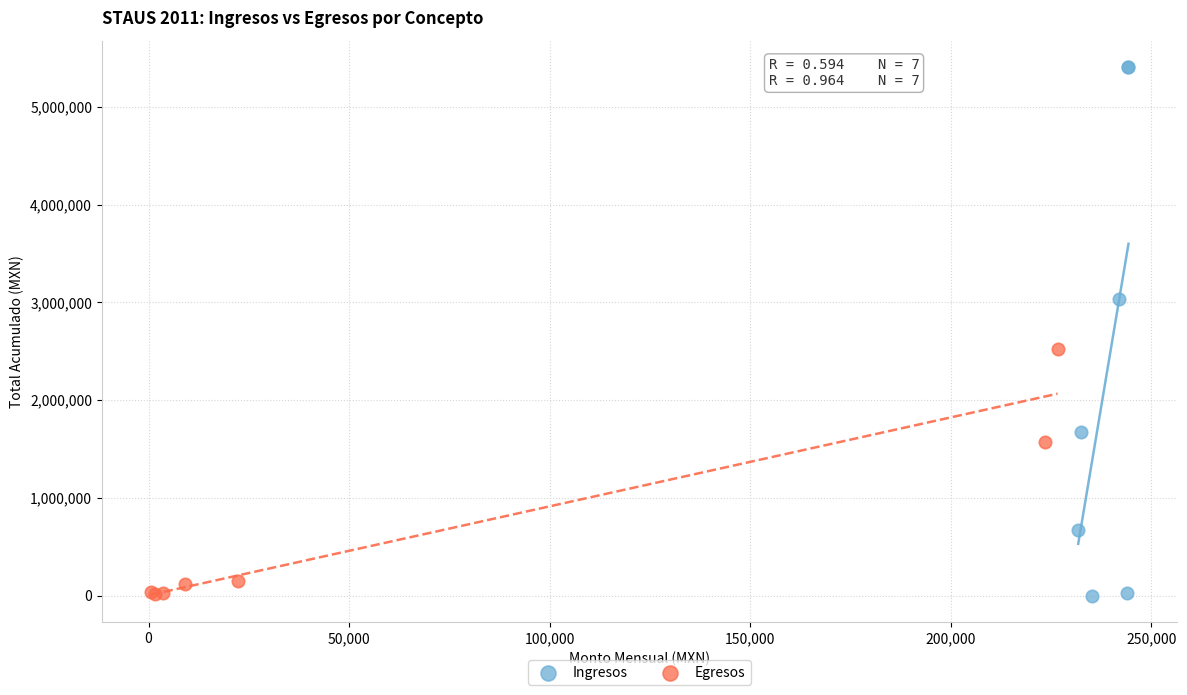

What are all the series names shown in the legend?

Ingresos, Egresos